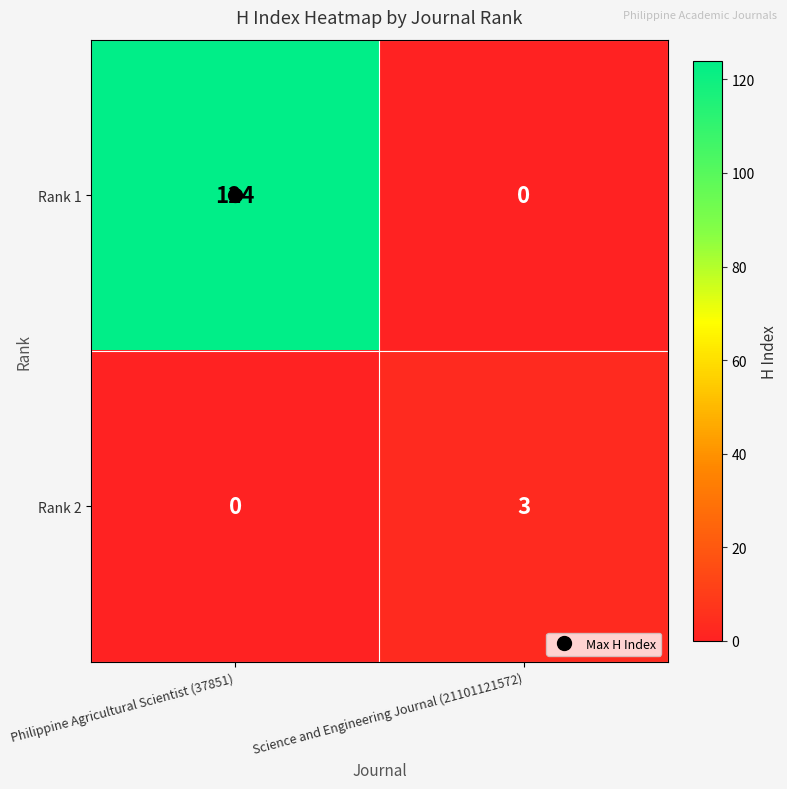

At which category is the sum across all series the highest?

Philippine Agricultural Scientist (37851)